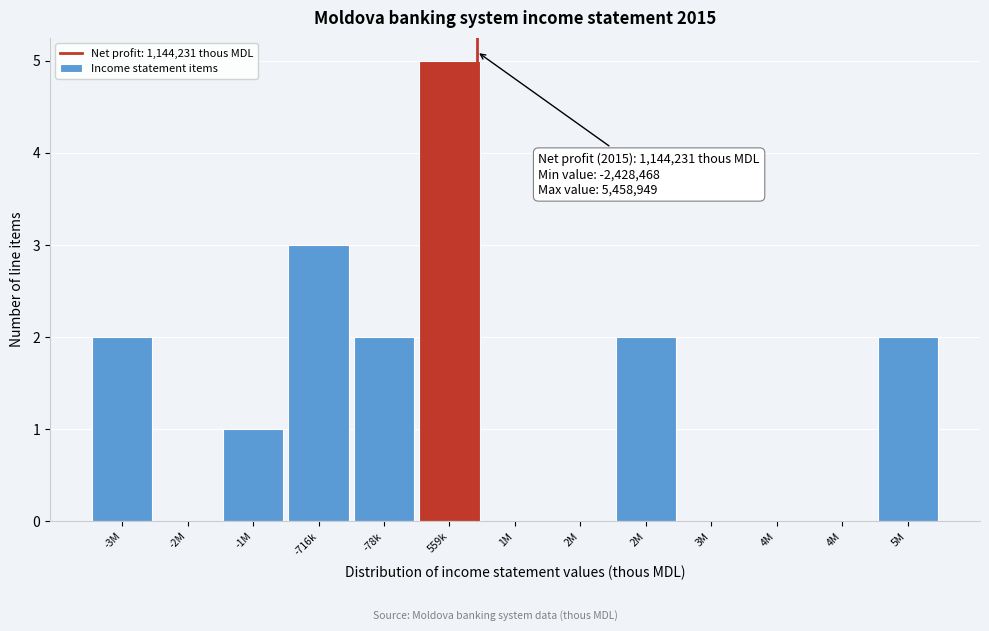

Are the bars horizontal?

No